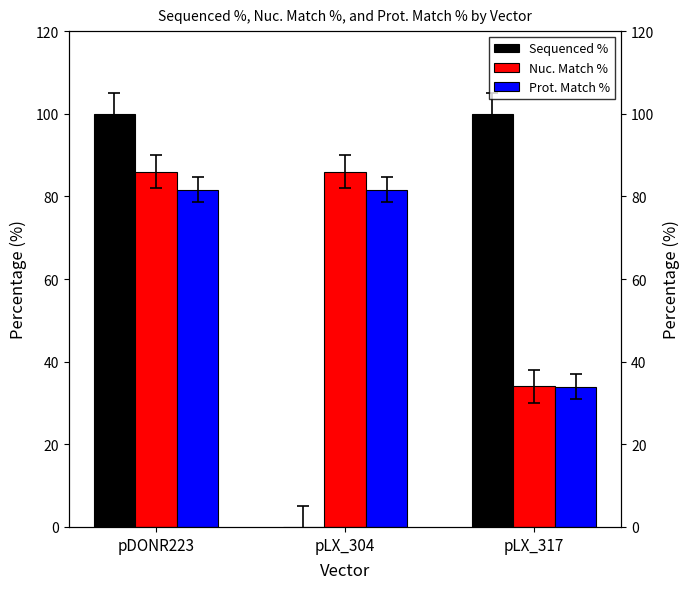

At which category is the sum across all series the highest?

pDONR223